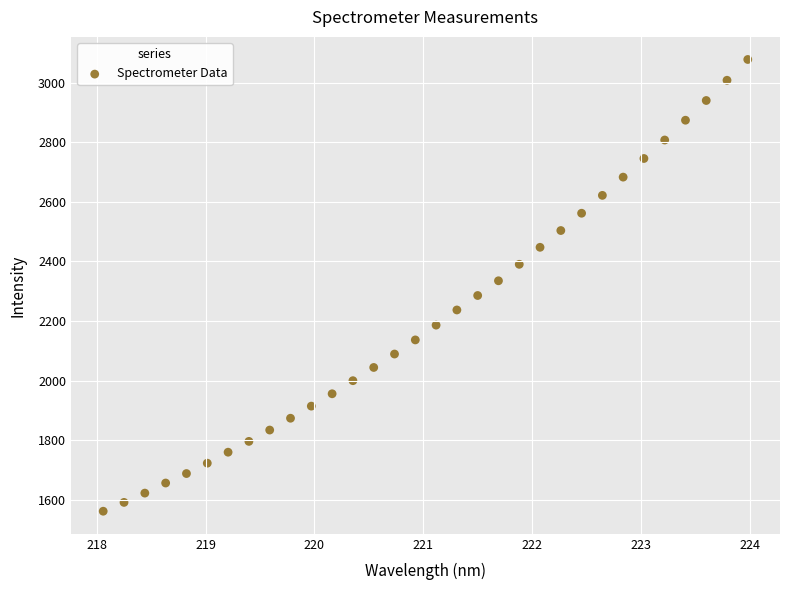

What is the range of X values (max minus min)?

5.9